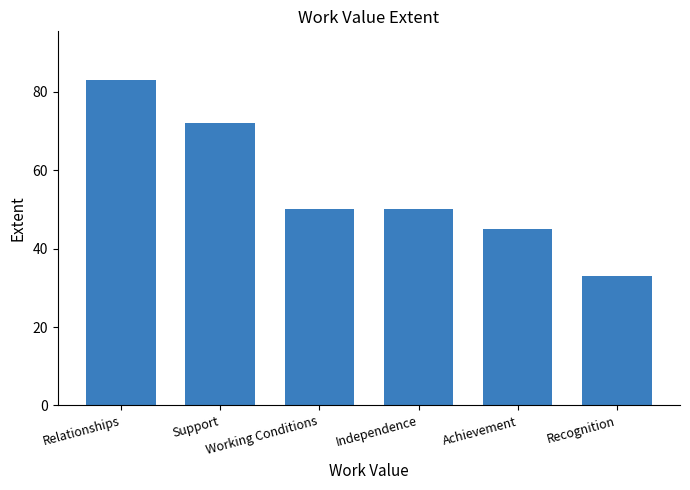

What is the difference between the maximum and second lowest values?

38